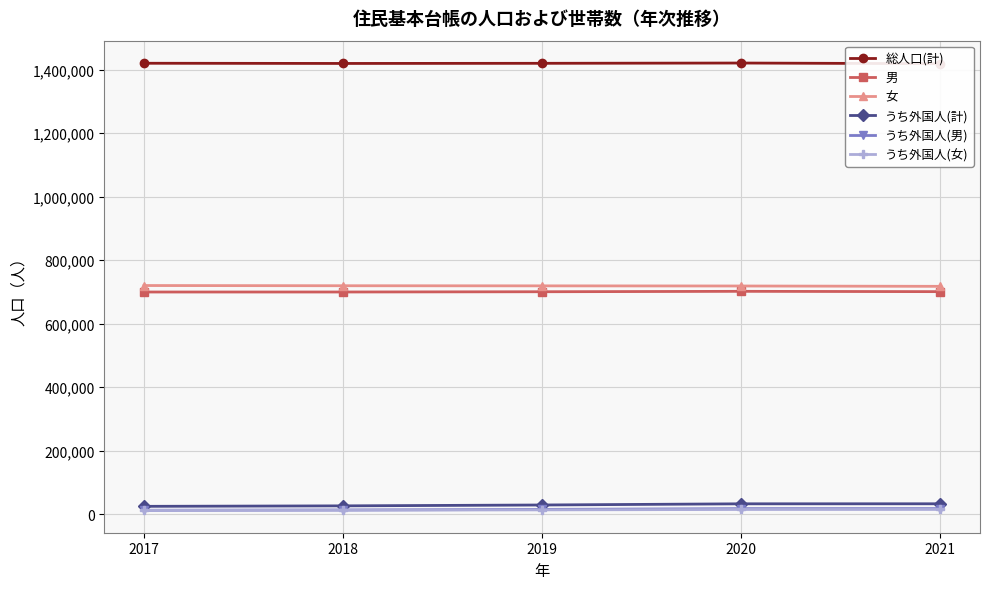

What is the value of the 女 point at the 2nd from the left?

719669